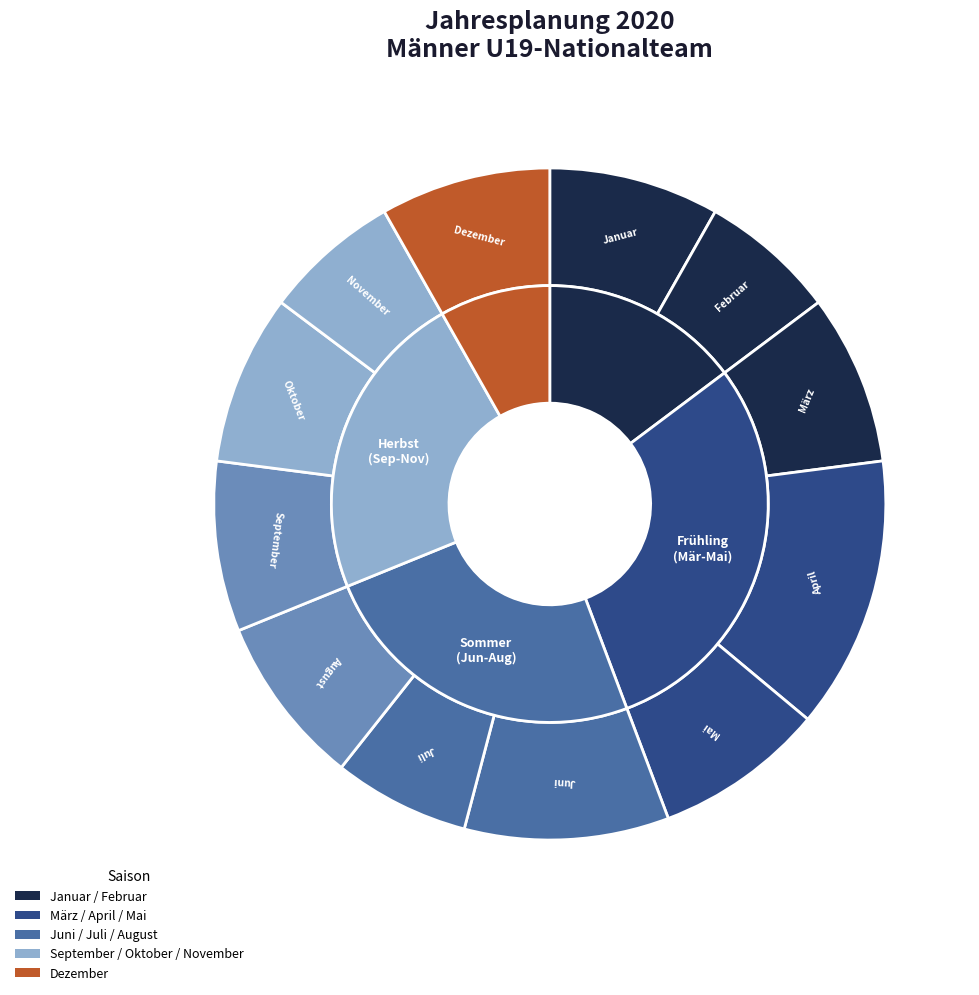

Count the number of slices in the pie.

12